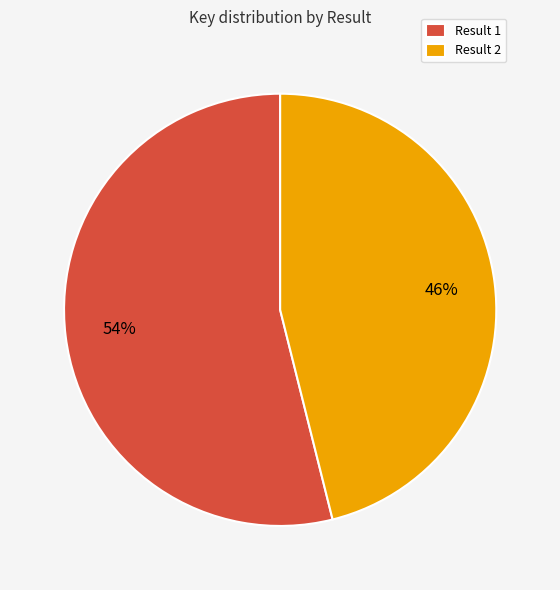

To the nearest percent, what portion does Result 1 represent?

54%